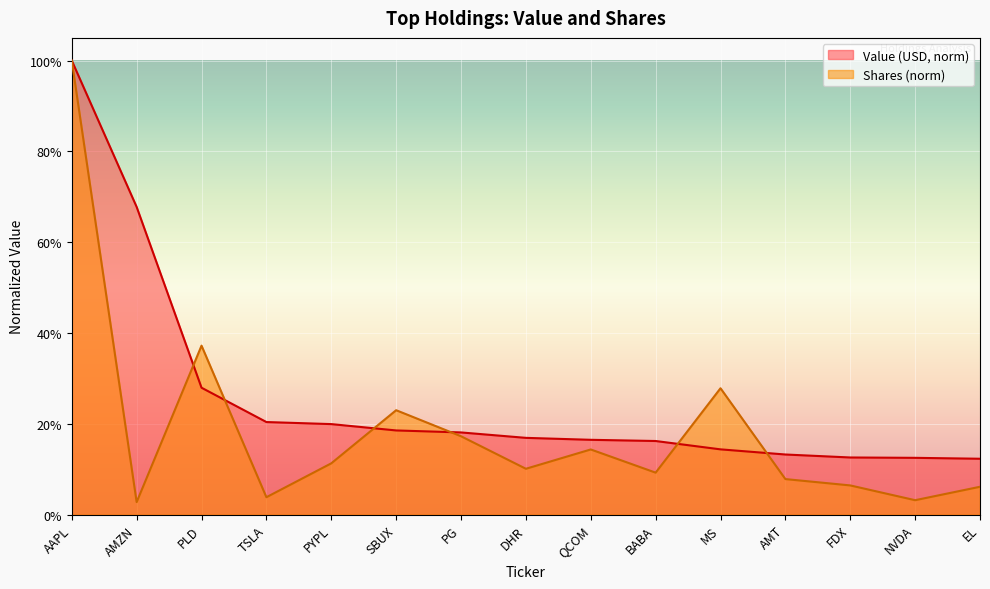

In Shares, how many points are lower than both neighbors (excluding endpoints)?

5